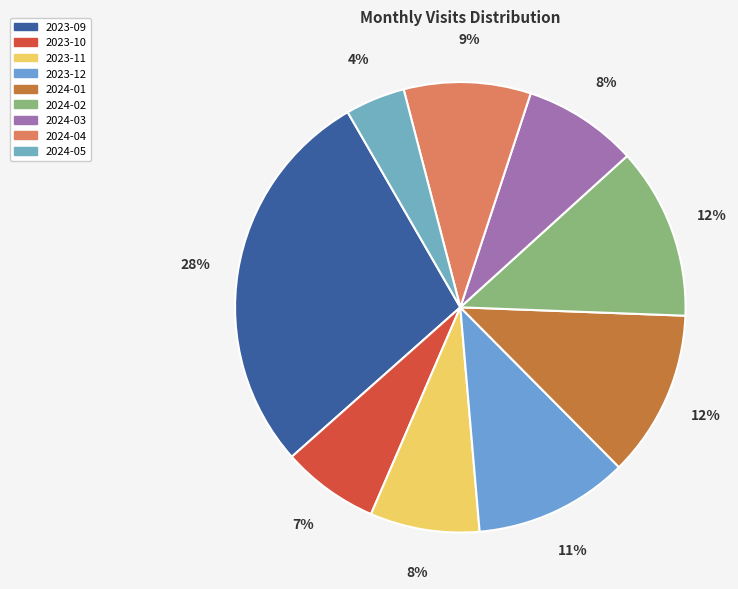

Is 2023-09 the majority of the pie?

No